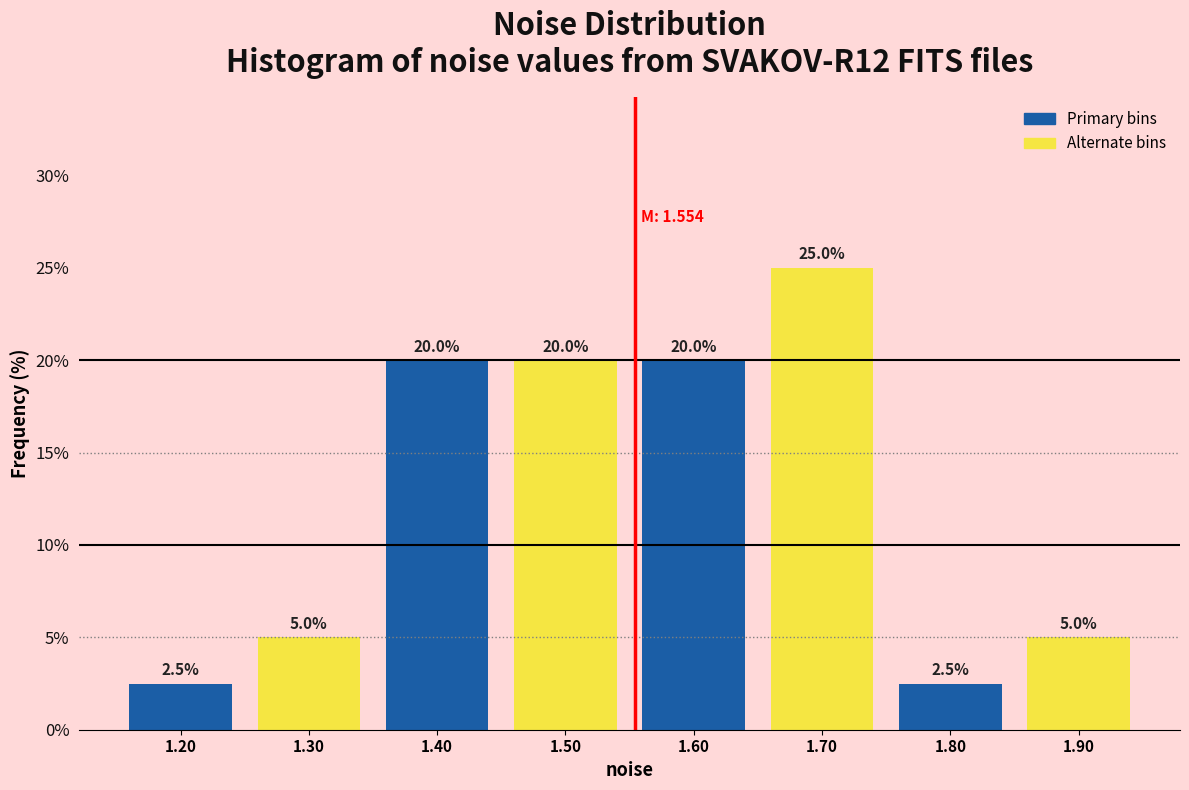

Reading left to right, transcribe this chart: for each bar, give the range it covers on the x-axis and its height.

1.15 to 1.25: 2.5
1.25 to 1.35: 5.0
1.35 to 1.45: 20.0
1.45 to 1.55: 20.0
1.55 to 1.65: 20.0
1.65 to 1.75: 25.0
1.75 to 1.85: 2.5
1.85 to 1.95: 5.0